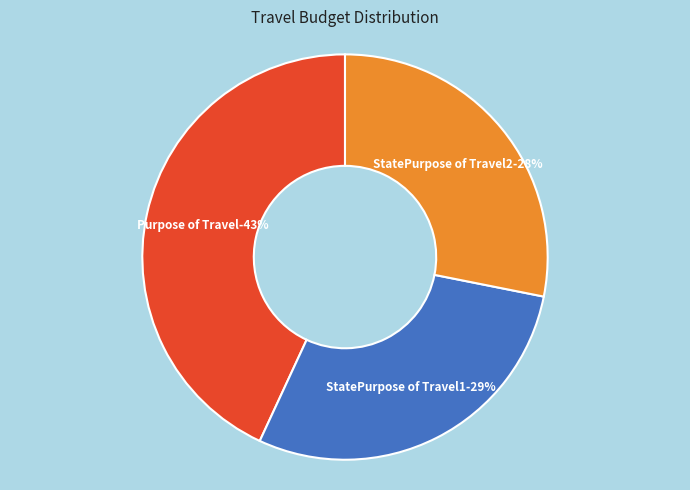

Is there a majority slice in this chart?

No